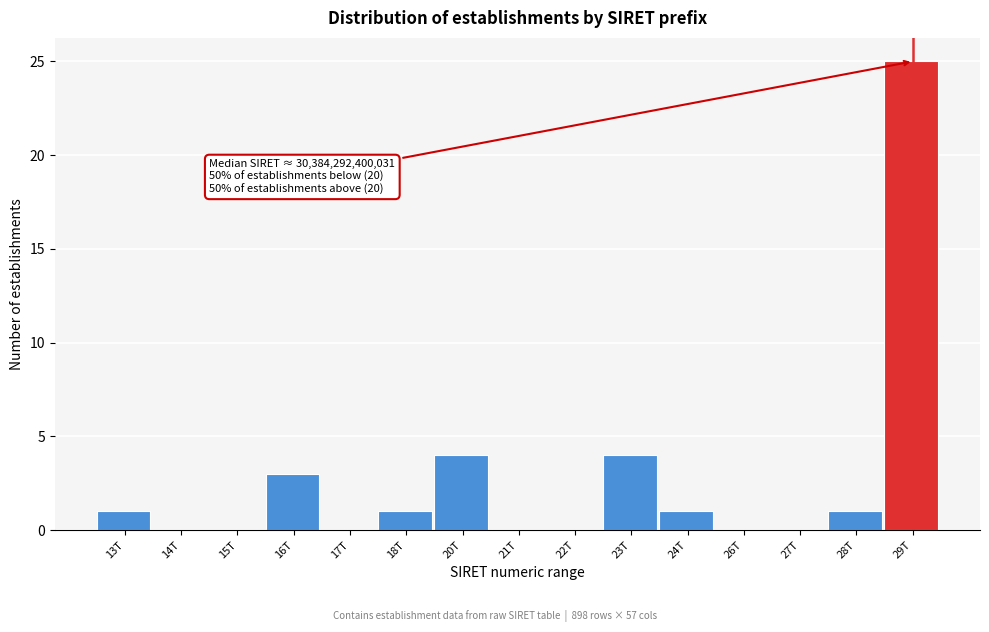

Reading left to right, what are all the values shown in this chart?

13T=1	14T=0	15T=0	16T=3	17T=0	18T=1	20T=4	21T=0	22T=0	23T=4	24T=1	26T=0	27T=0	28T=1	29T=25